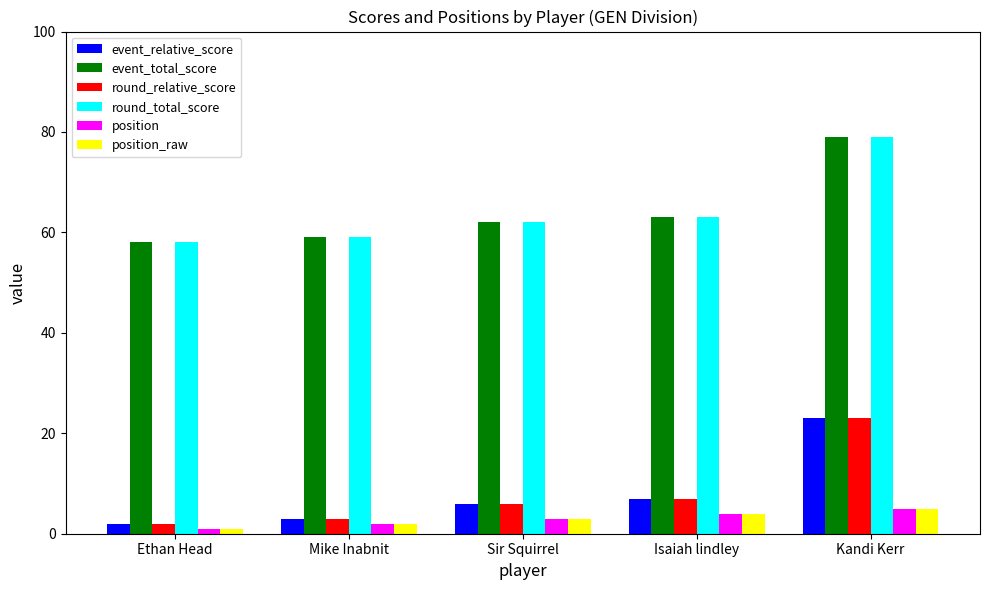

Read the position value at Mike Inabnit.

2